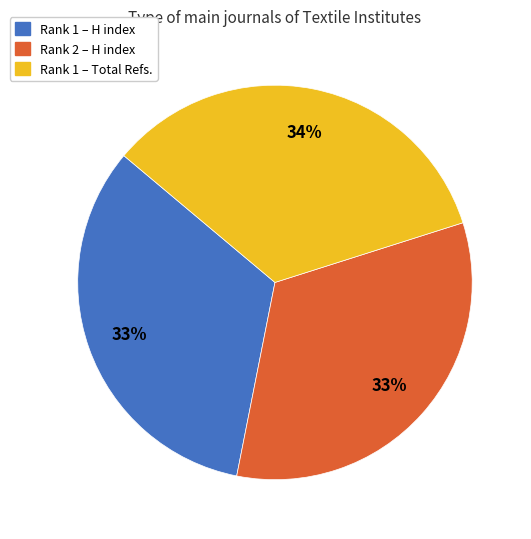

Does any single category account for the majority?

No